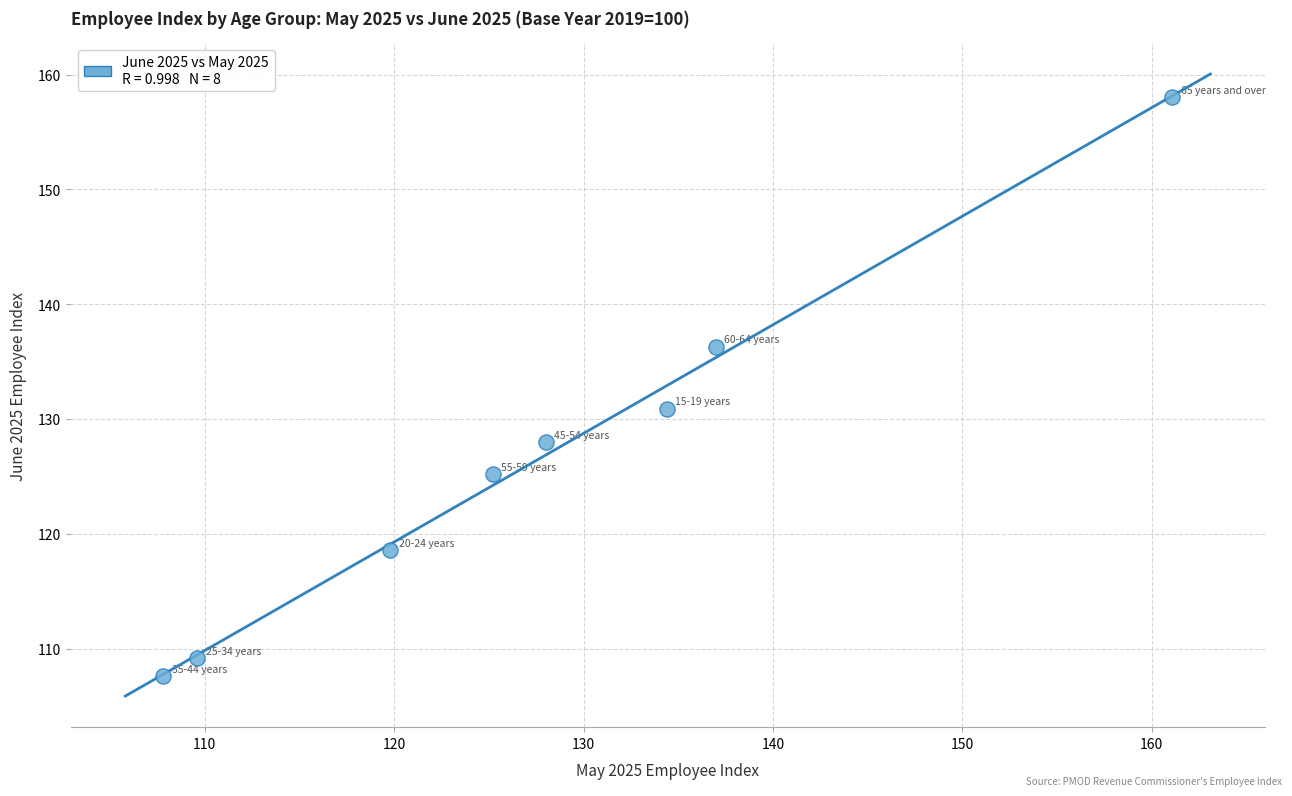

What is the range of X values (max minus min)?

53.3